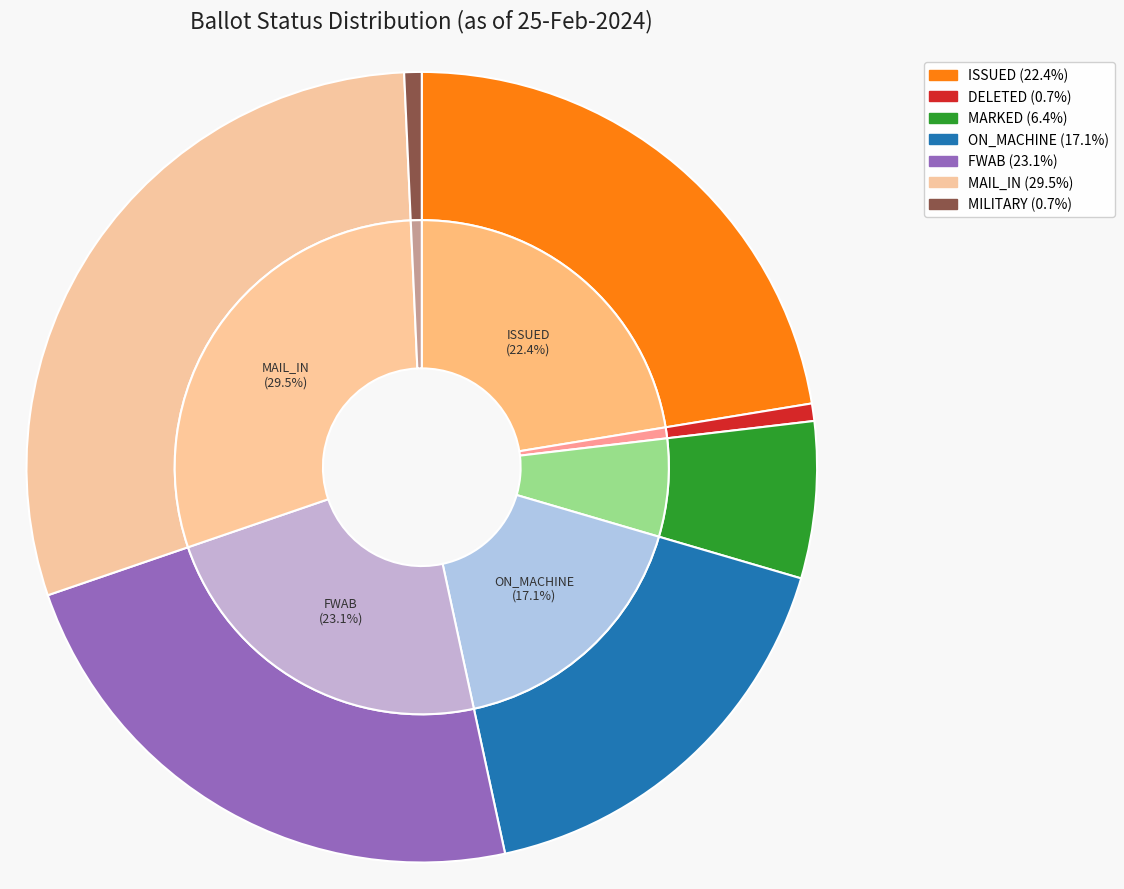

Is ON_MACHINE the majority of the pie?

No